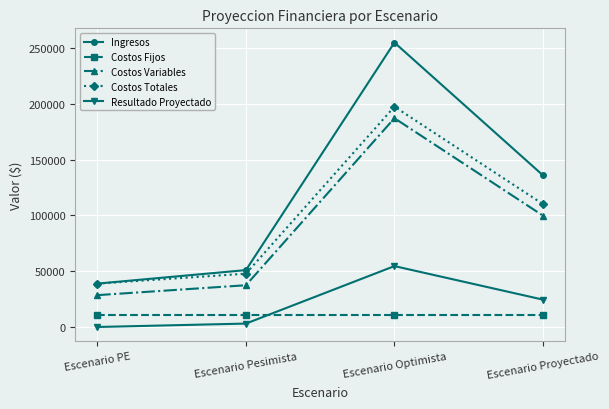

True or false: Costos Fijos and Costos Totales intersect in this chart.

False